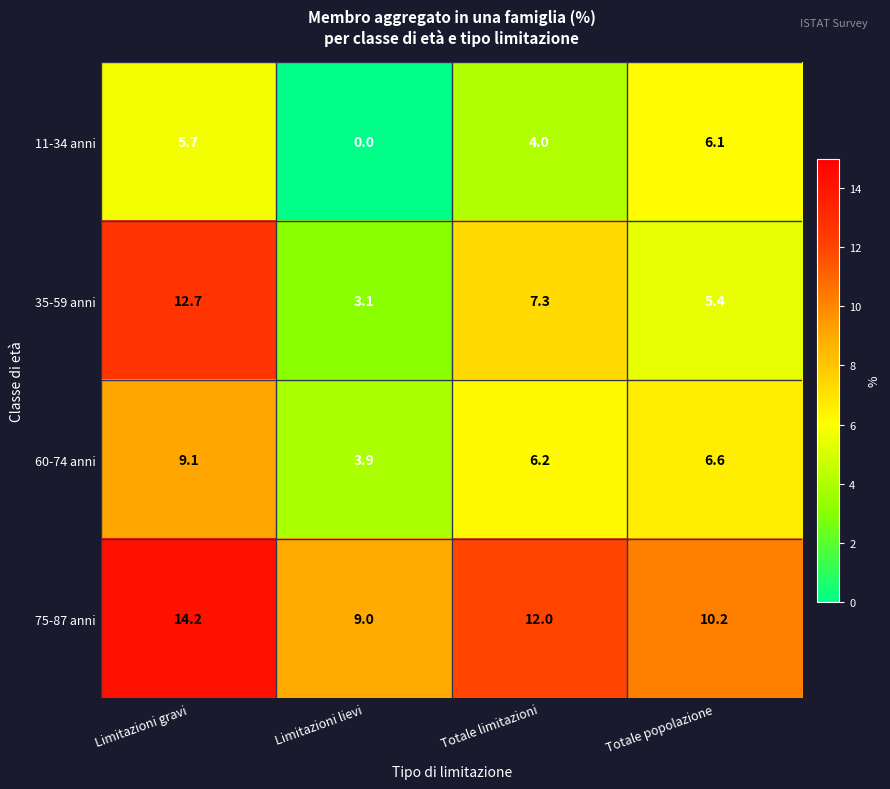

Rank the series at Limitazioni gravi from highest to lowest value.

75-87 anni, 35-59 anni, 60-74 anni, 11-34 anni